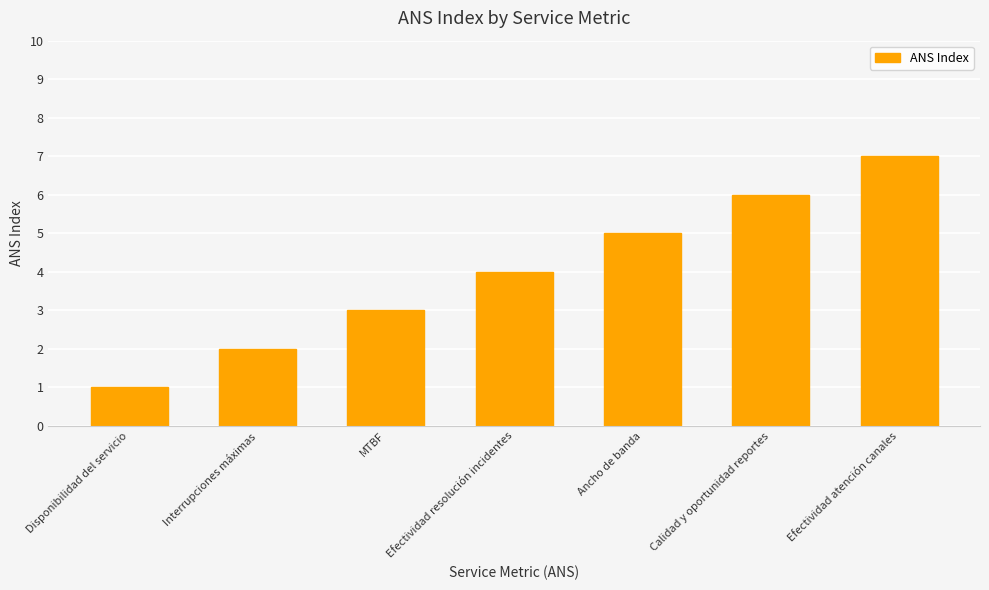

Between Interrupciones máximas and Efectividad resolución incidentes, which is larger?

Efectividad resolución incidentes